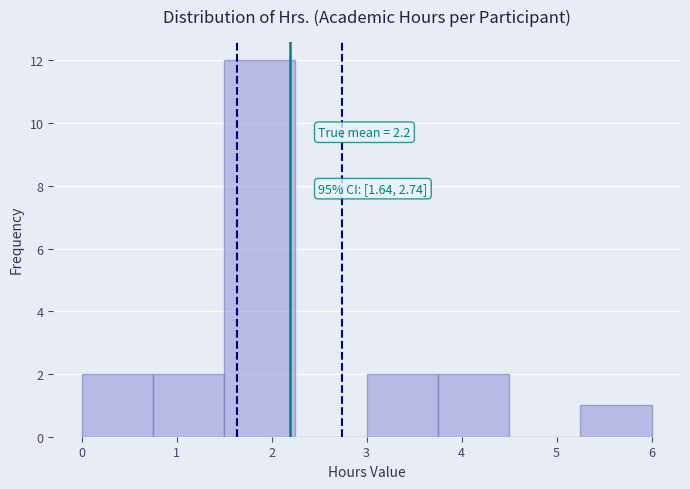

Over which range of the x-axis is the bar tallest?

1.50 to 2.25